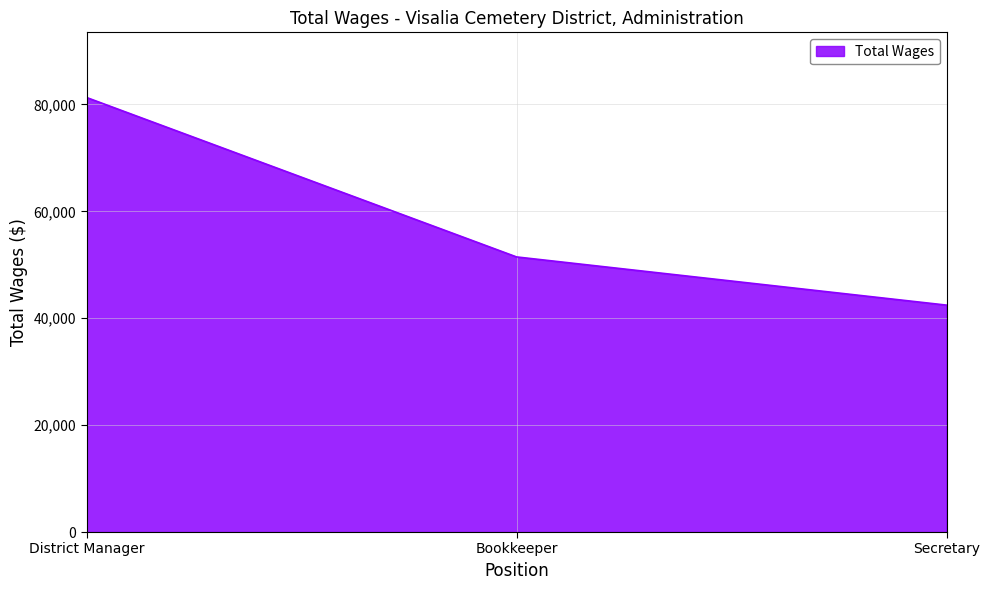

What is the ratio of the value at Bookkeeper to the value at Secretary?

1.2